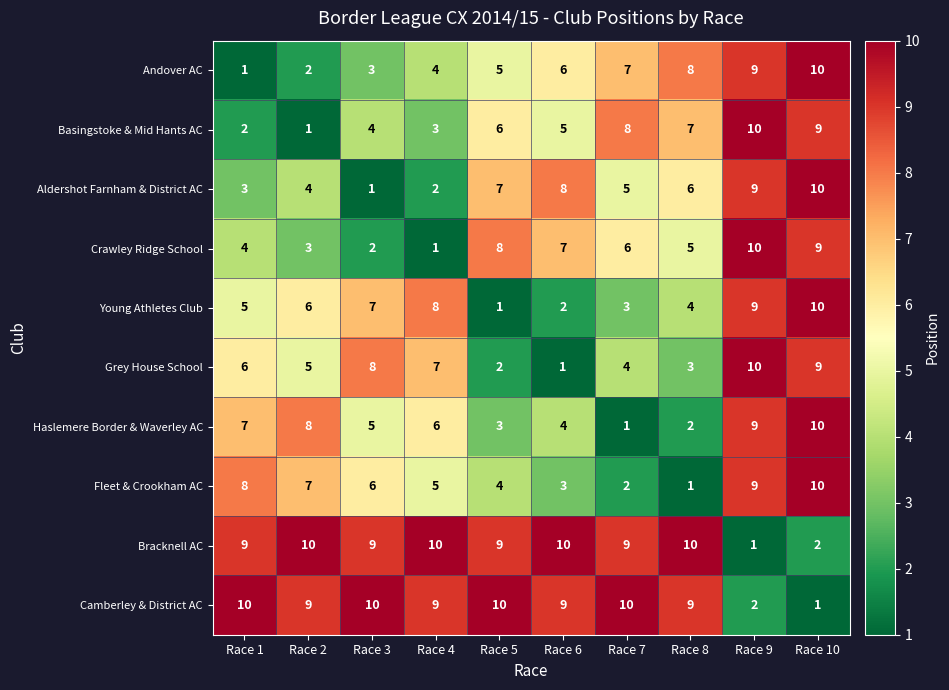

What is the average value of the Camberley & District AC series?

8